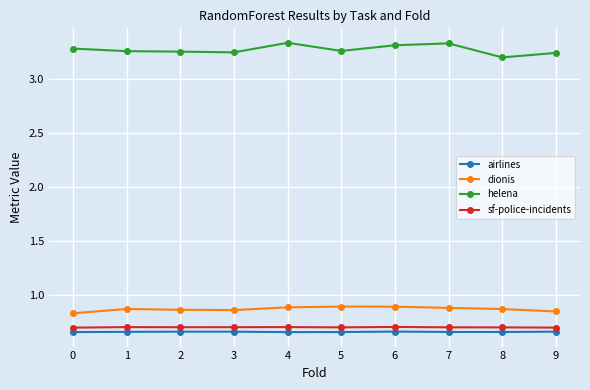

True or false: sf-police-incidents has more than 1 interior local peaks.

True